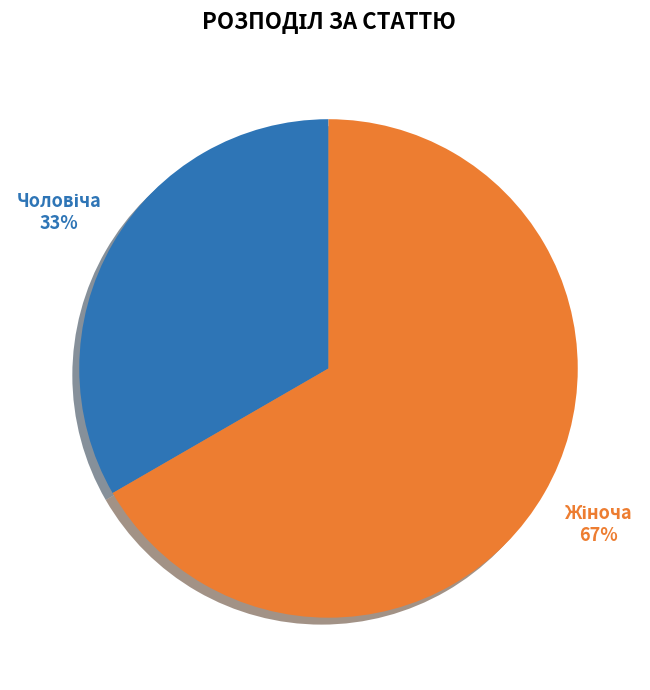

To the nearest percent, what is the average slice percentage?

50%